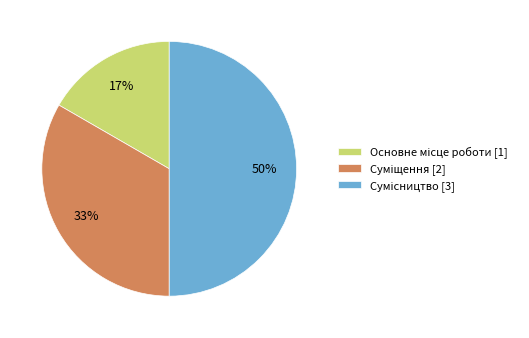

To the nearest percent, what is the difference between the largest and smallest slice percentages?

33%